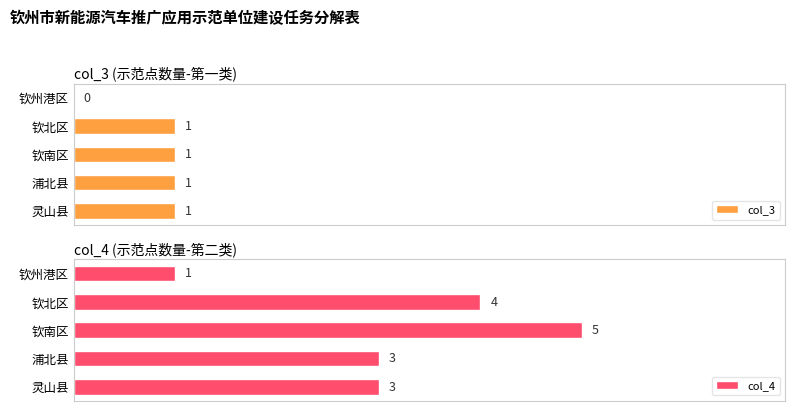

Which category has the lowest value in the col_4 series?

钦州港区